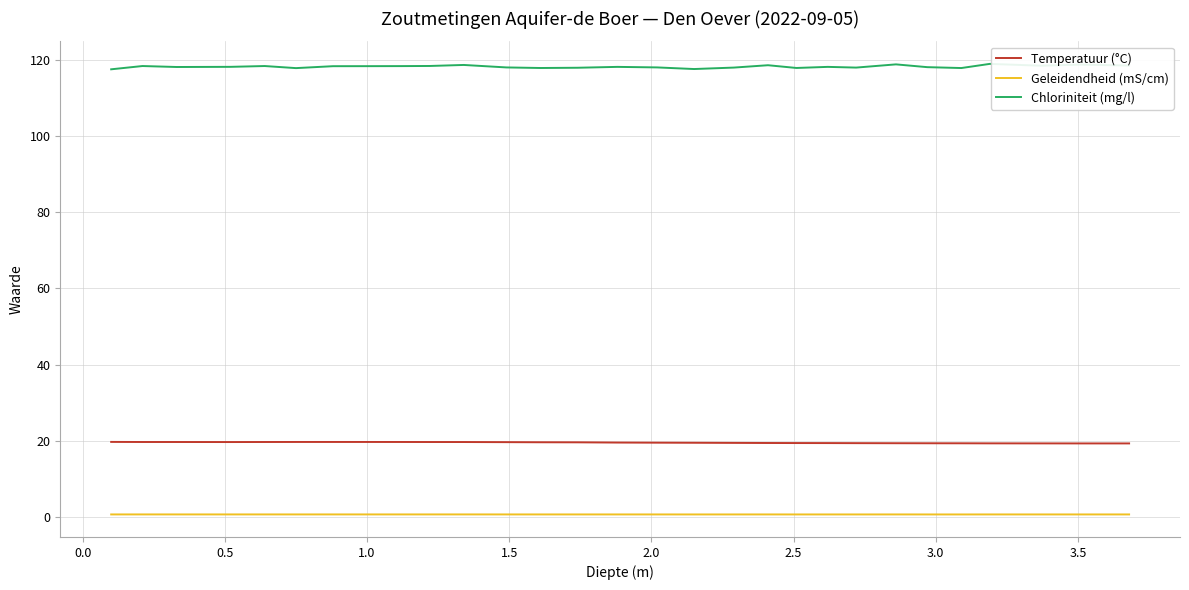

Which series has the largest total across all categories?

Chloriniteit (mg/l)